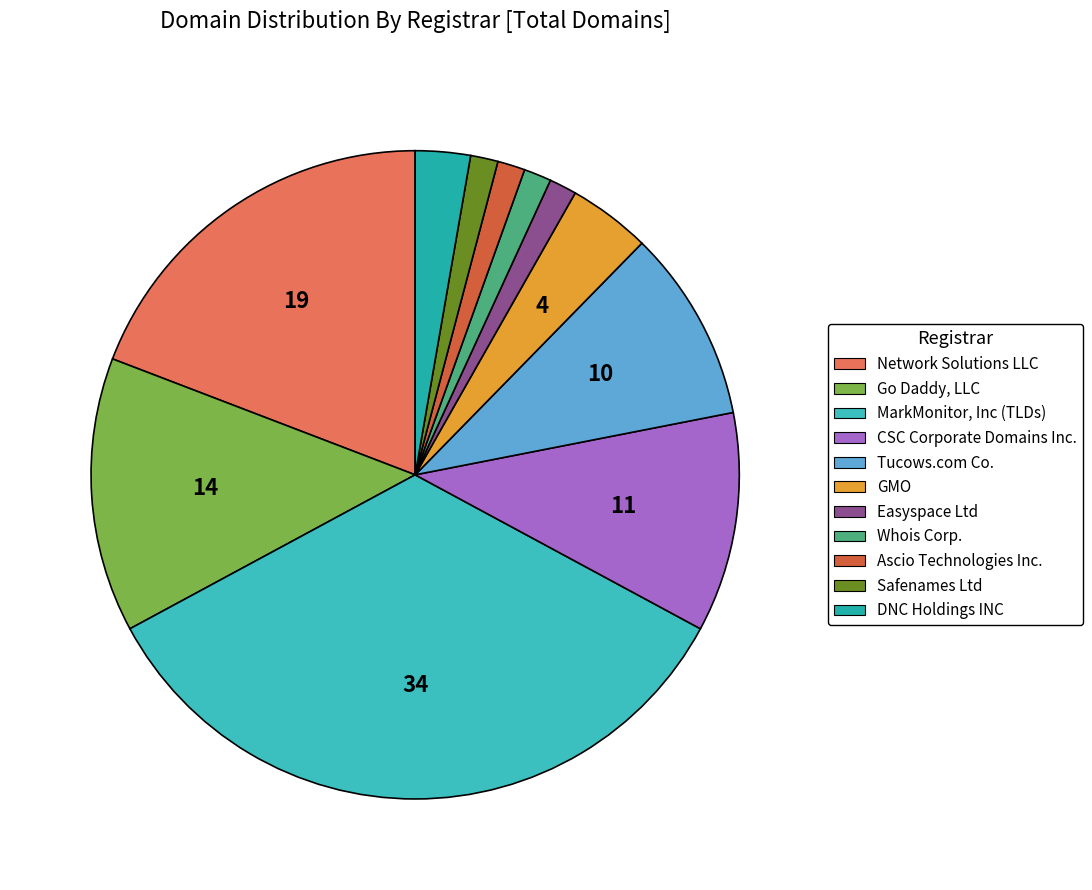

Count the number of slices in the pie.

11